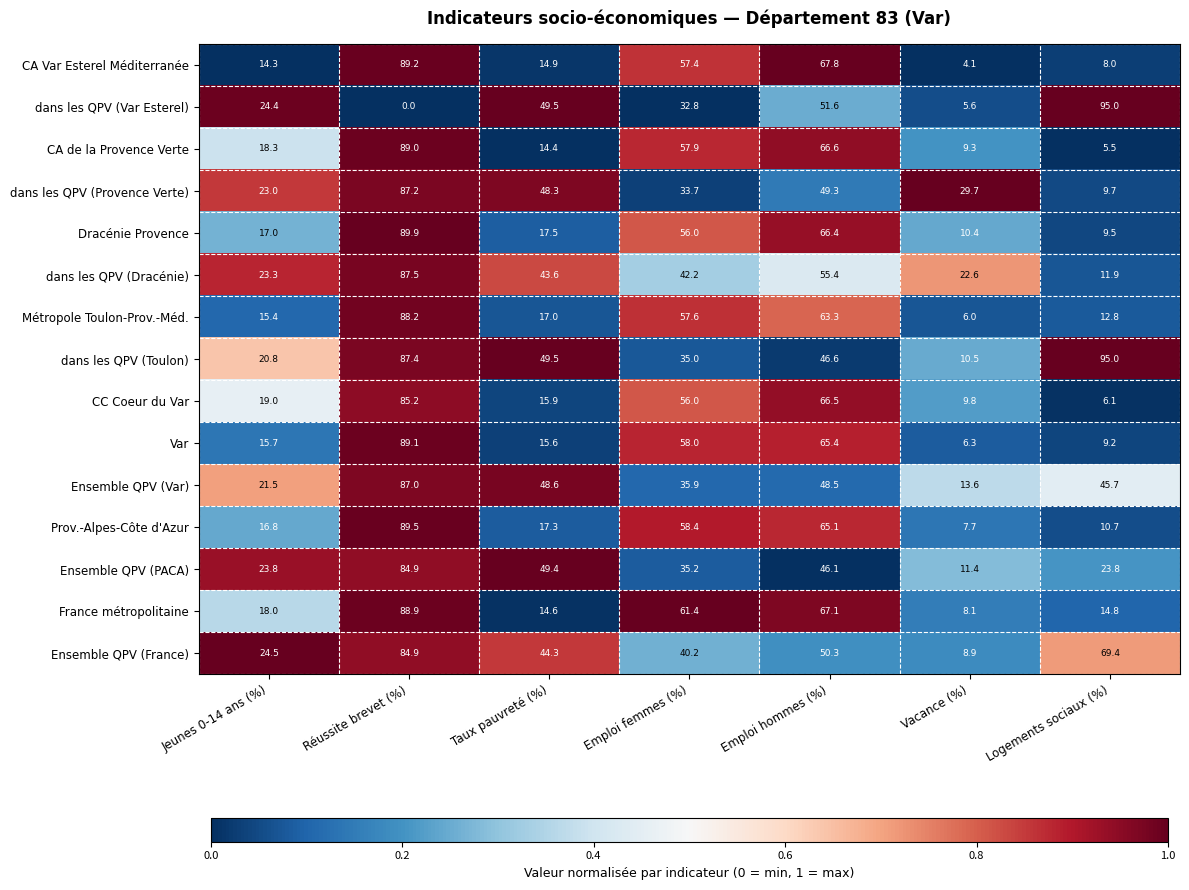

At which label does Ensemble QPV (Var) first exceed 45?

Réussite brevet (%)